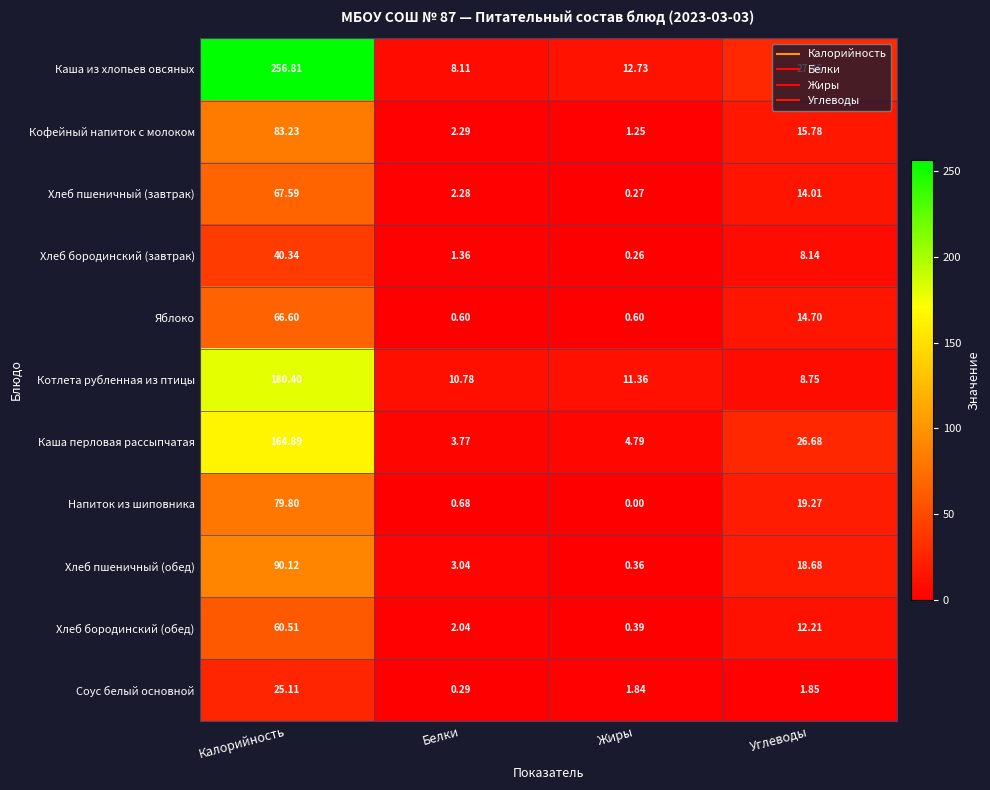

At Белки, list the series in order from largest to smallest.

Котлета рубленная из птицы, Каша из хлопьев овсяных, Каша перловая рассыпчатая, Хлеб пшеничный (обед), Кофейный напиток с молоком, Хлеб пшеничный (завтрак), Хлеб бородинский (обед), Хлеб бородинский (завтрак), Напиток из шиповника, Яблоко, Соус белый основной